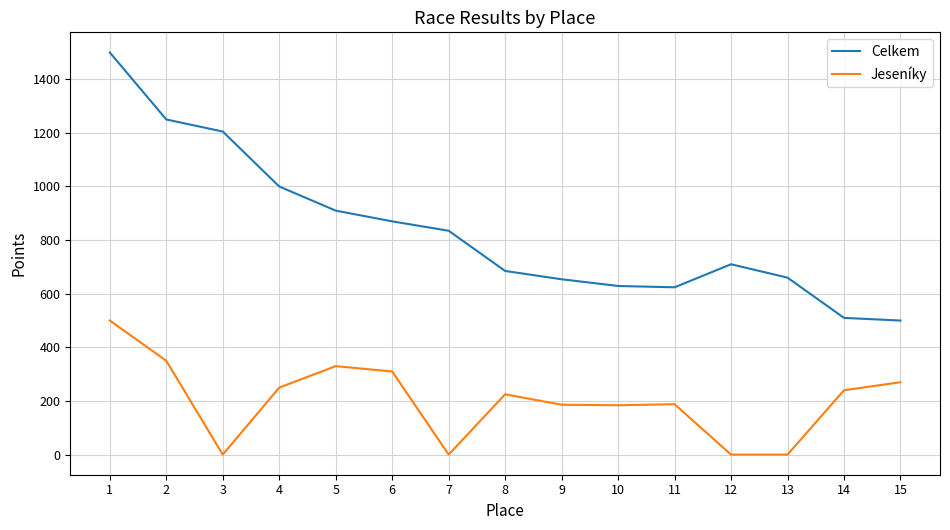

Rank the series by their average value, from lowest to highest.

Jeseníky, Celkem